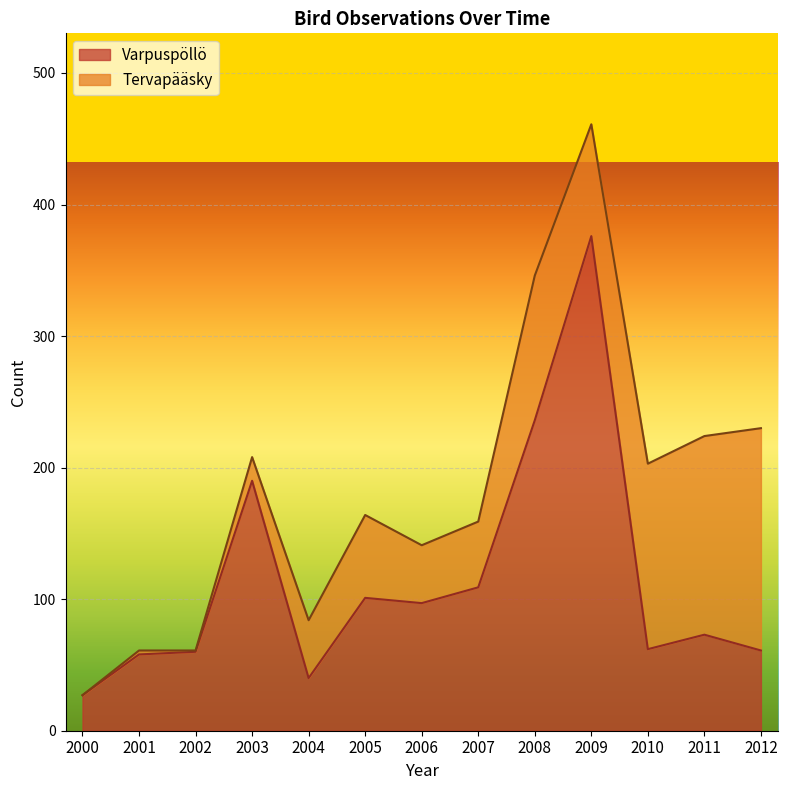

What is the ratio of the value at 2008 to the value at 2000?

8.7